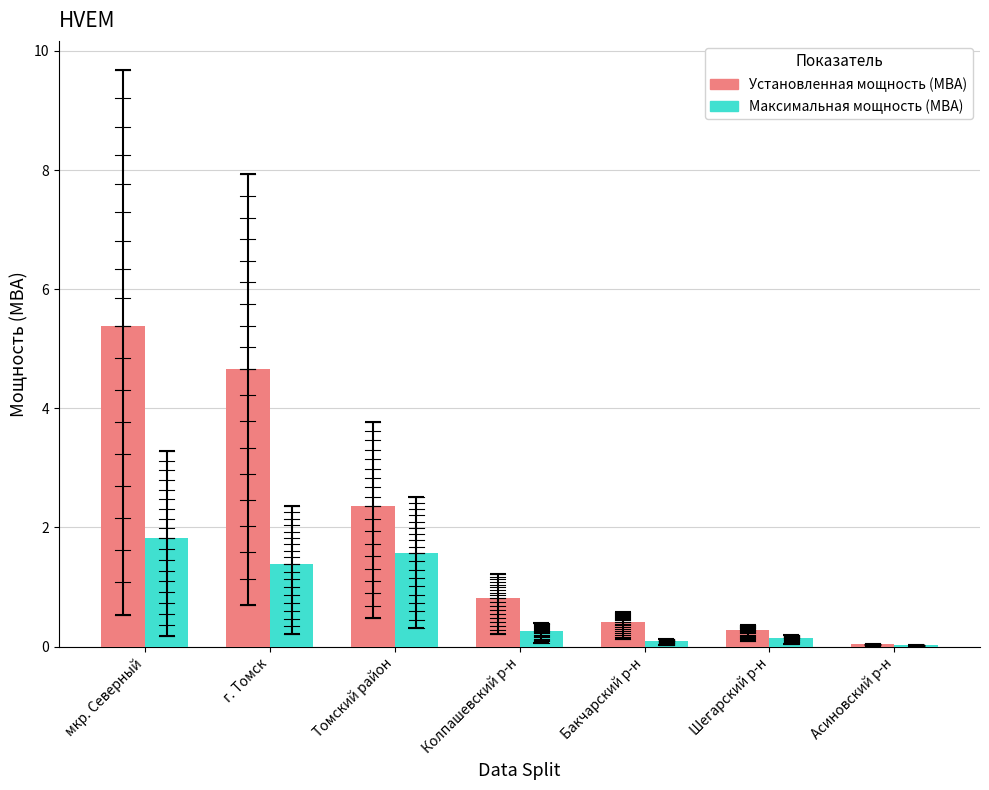

Read the Максимальная мощность (МВА) value at Томский район.

1.6